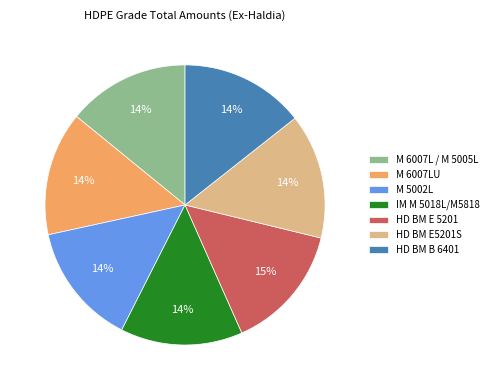

What is the ratio of the value at M 6007L / M 5005L to the value at M 6007LU?

1.0